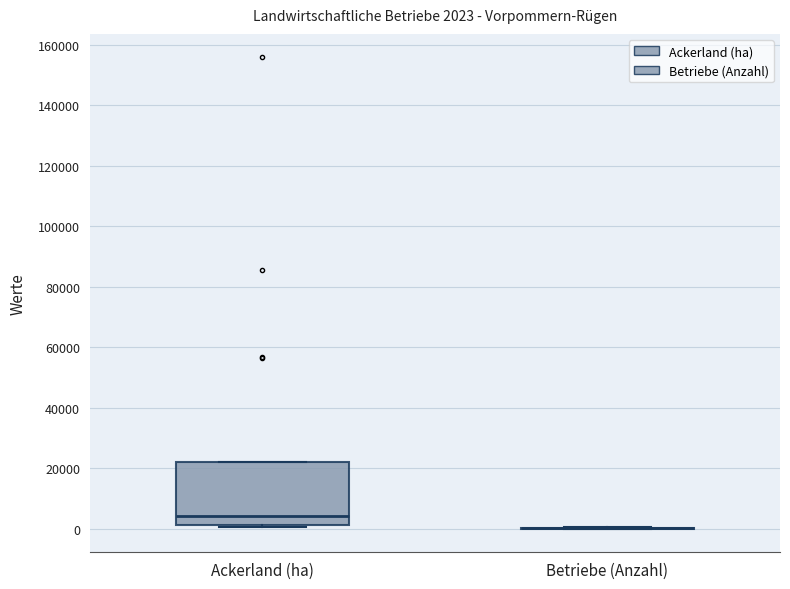

Which box is the tallest, from its lower edge to its upper edge?

Ackerland (ha)